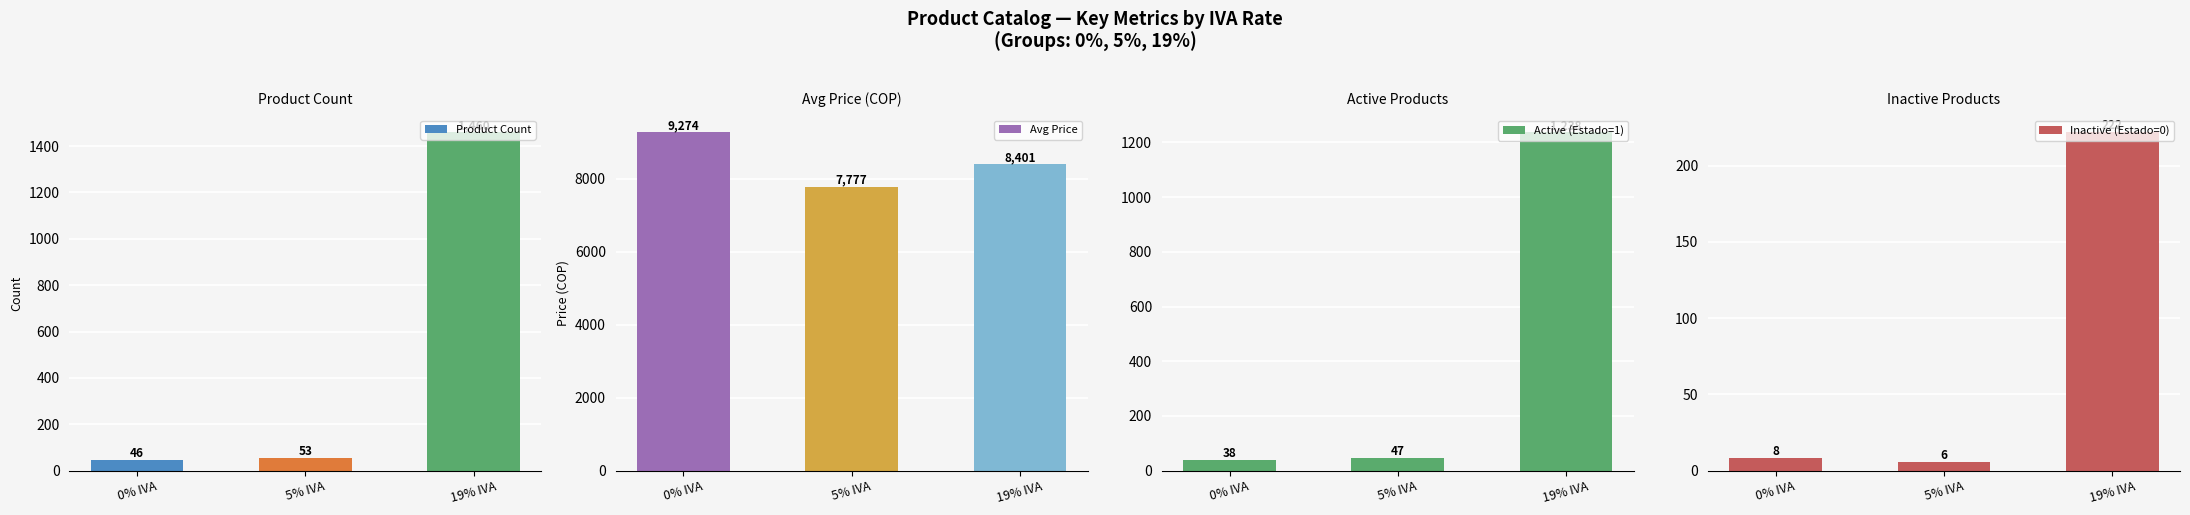

Is it true that Active (Estado=1) equals 18 at 0% IVA?

False